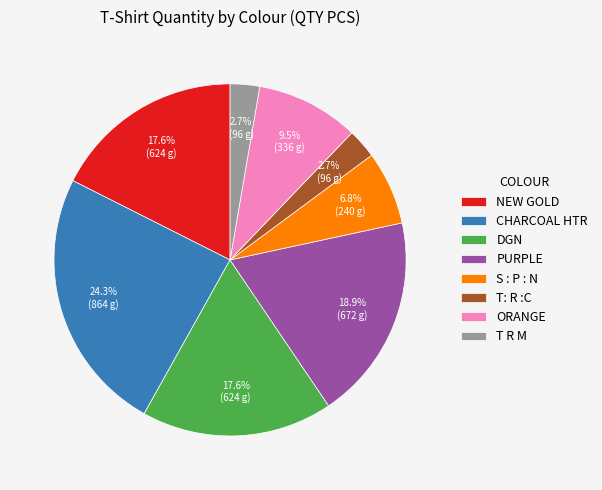

What percentage is the PURPLE slice, to the nearest percent?

19%